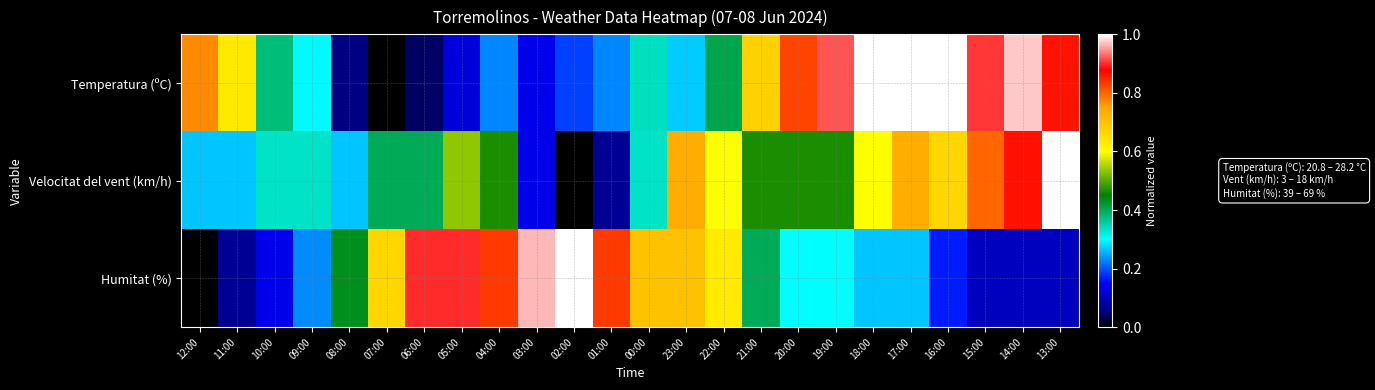

Reading left to right, what are all the values shown in this chart?

Temperatura (ºC): 12:00=0.8	11:00=0.6	10:00=0.4	09:00=0.3	08:00=0.1	07:00=0.0	06:00=0.0	05:00=0.1	04:00=0.2	03:00=0.1	02:00=0.2	01:00=0.2	00:00=0.3	23:00=0.3	22:00=0.4	21:00=0.7	20:00=0.8	19:00=0.9	18:00=1.0	17:00=1.0	16:00=1.0	15:00=0.9	14:00=1.0	13:00=0.9
Velocitat del vent (km/h): 12:00=0.3	11:00=0.3	10:00=0.3	09:00=0.3	08:00=0.3	07:00=0.4	06:00=0.4	05:00=0.5	04:00=0.5	03:00=0.1	02:00=0.0	01:00=0.1	00:00=0.3	23:00=0.7	22:00=0.6	21:00=0.5	20:00=0.5	19:00=0.5	18:00=0.6	17:00=0.7	16:00=0.7	15:00=0.8	14:00=0.9	13:00=1.0
Humitat (%): 12:00=0.0	11:00=0.1	10:00=0.1	09:00=0.2	08:00=0.4	07:00=0.7	06:00=0.9	05:00=0.9	04:00=0.8	03:00=1.0	02:00=1.0	01:00=0.8	00:00=0.7	23:00=0.7	22:00=0.6	21:00=0.4	20:00=0.3	19:00=0.3	18:00=0.3	17:00=0.3	16:00=0.2	15:00=0.1	14:00=0.1	13:00=0.1